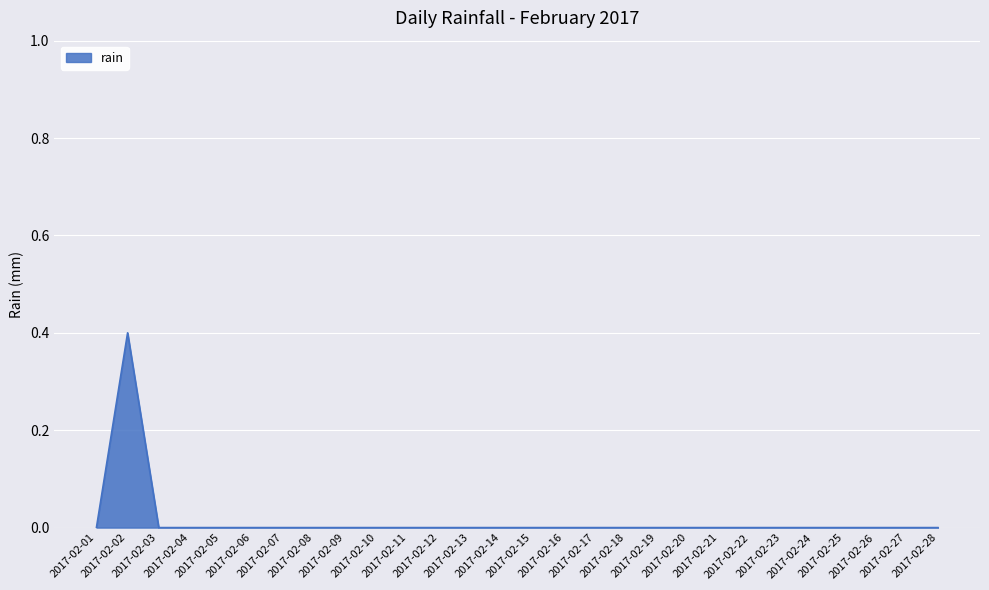

What is the maximum value shown in the chart?

0.4